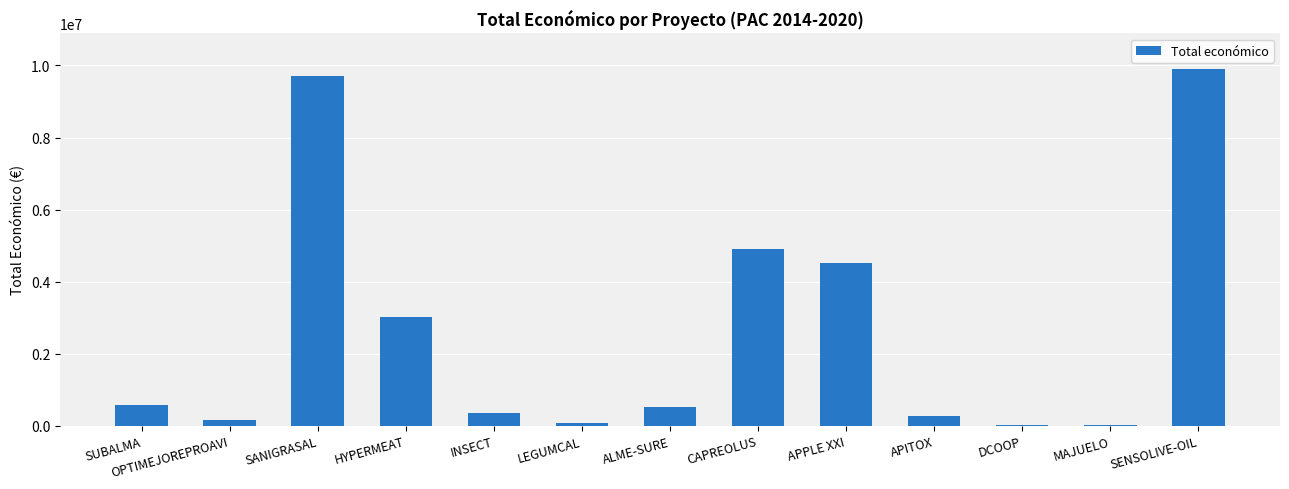

What is the change in value from SANIGRASAL to HYPERMEAT?

-6681411